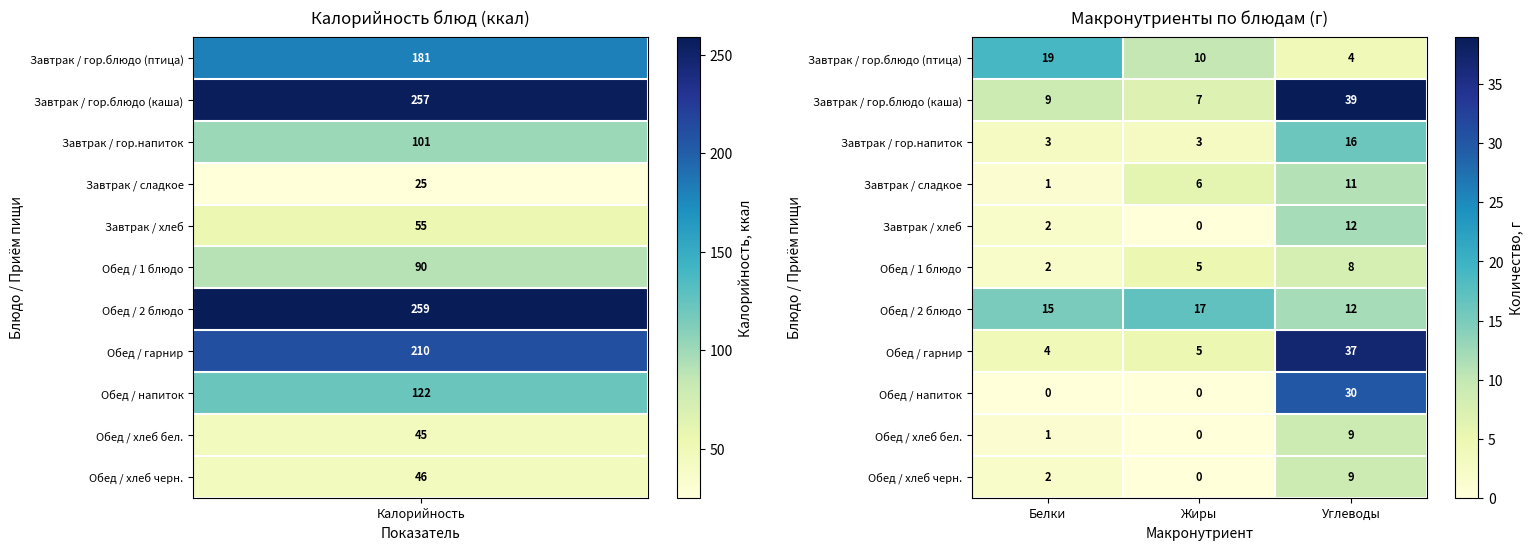

What is the total value across all series at Жиры?

53